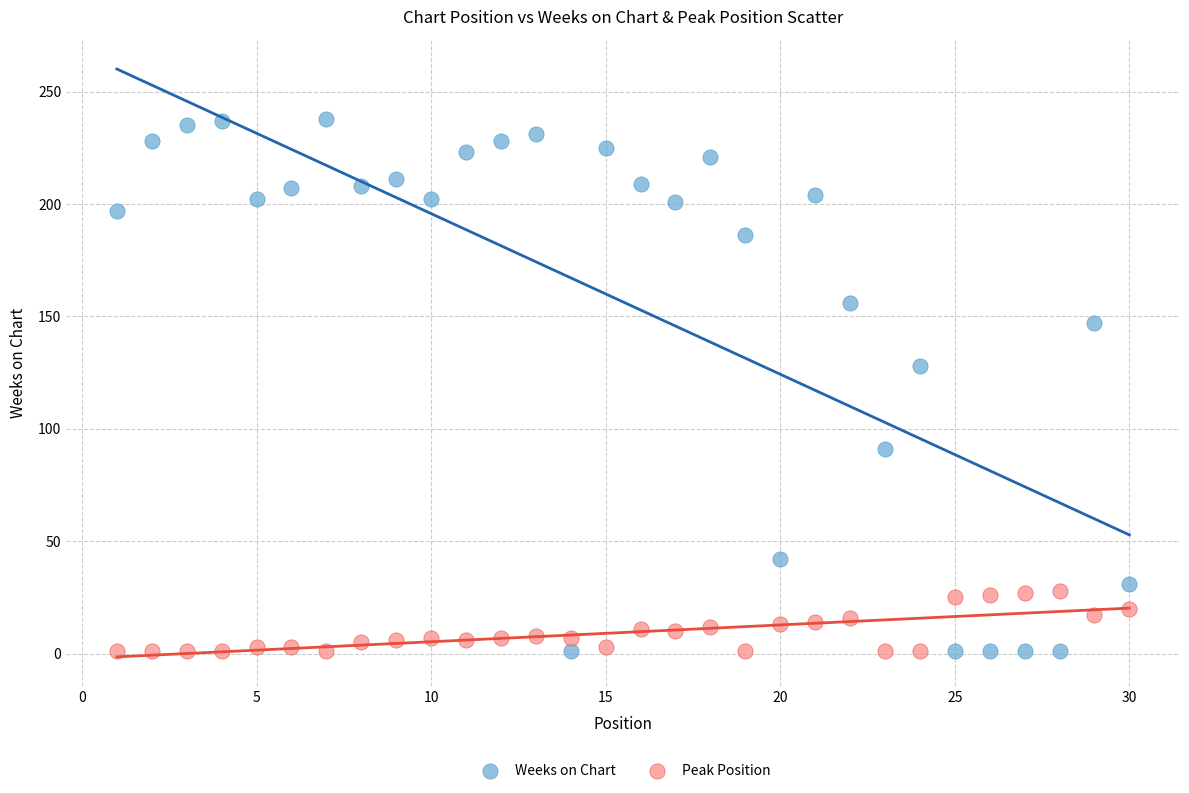

Which series has the widest spread of Y values?

Weeks on Chart